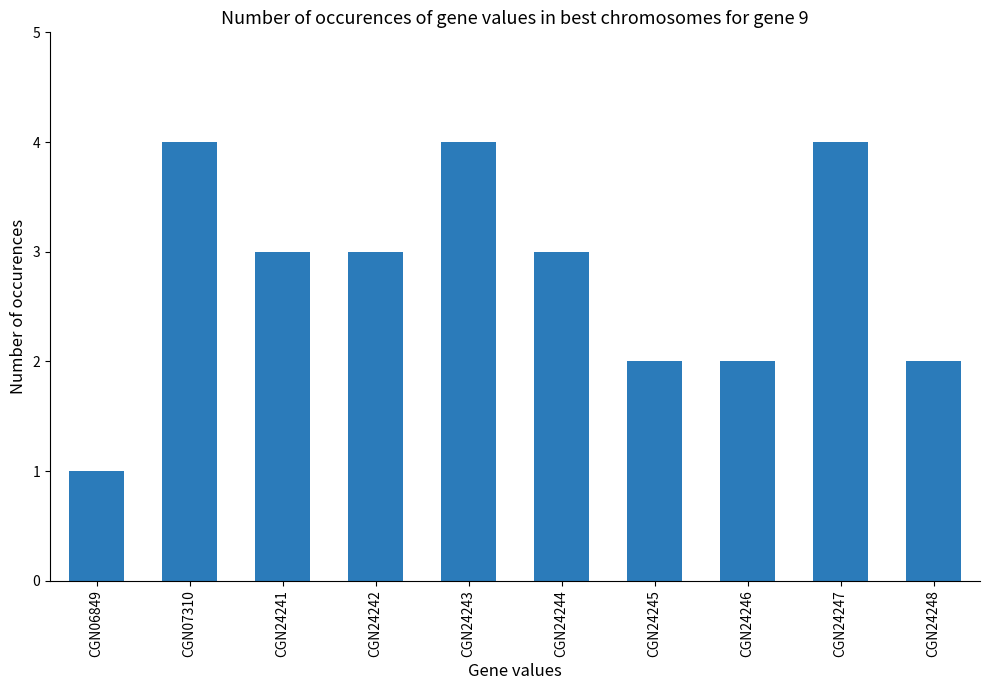

Where does the data first go above 3?

CGN07310